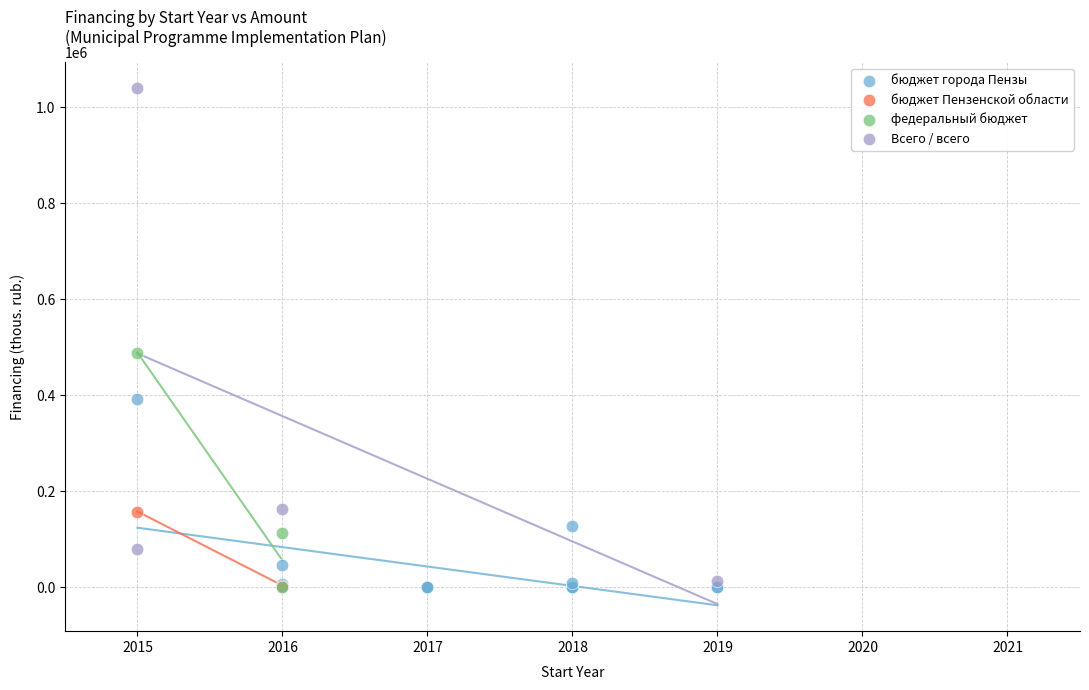

What are all the series names shown in the legend?

бюджет города Пензы, бюджет Пензенской области, федеральный бюджет, Всего / всего